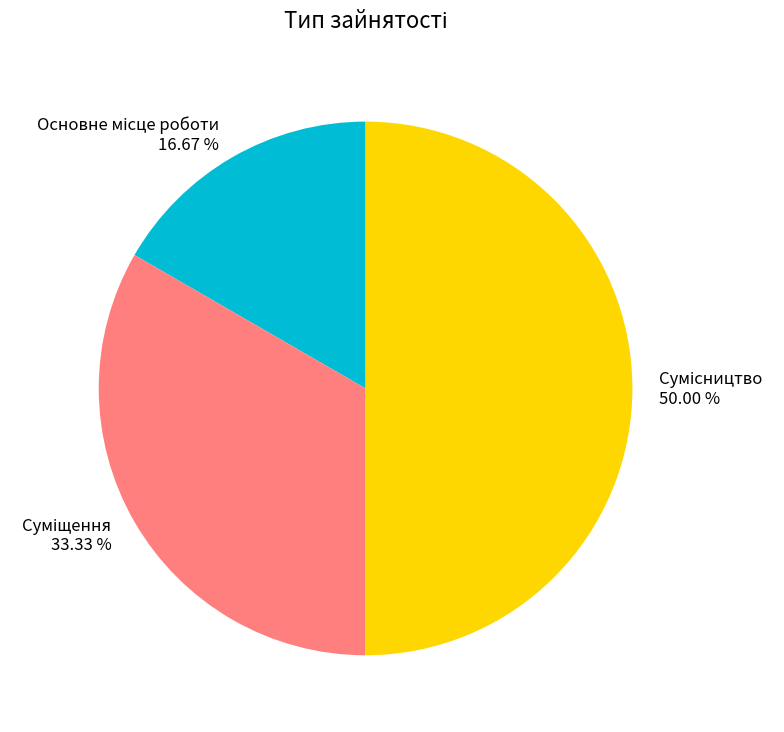

Is there a majority slice in this chart?

No